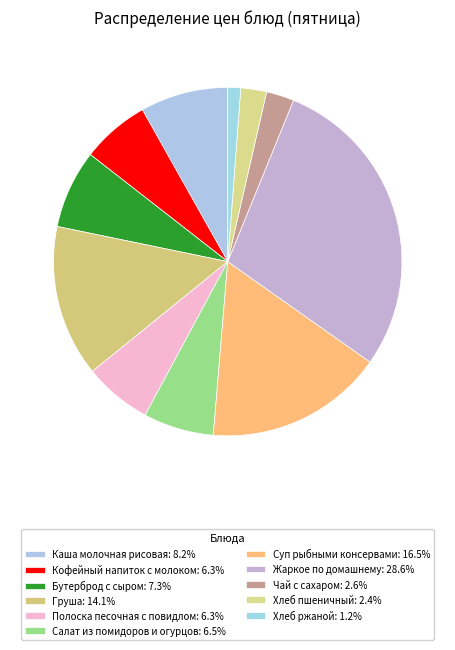

How many segments does this pie chart have?

11